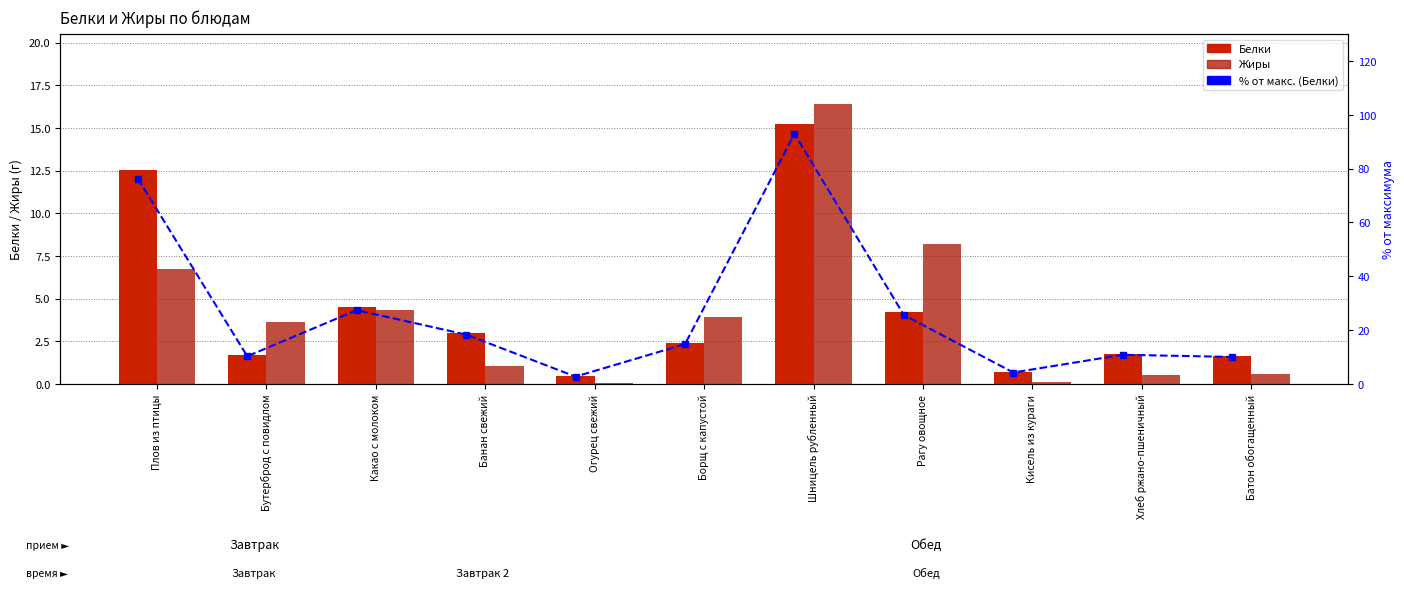

How many data points in Белки are less than 2?

5